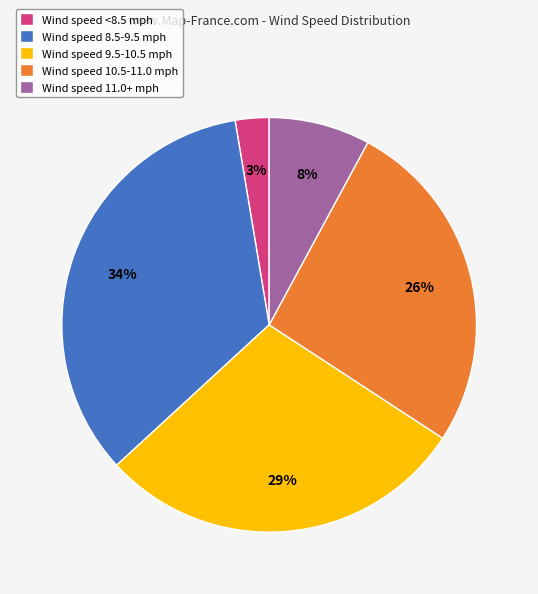

Which category has the smallest portion of the pie?

Wind speed <8.5 mph